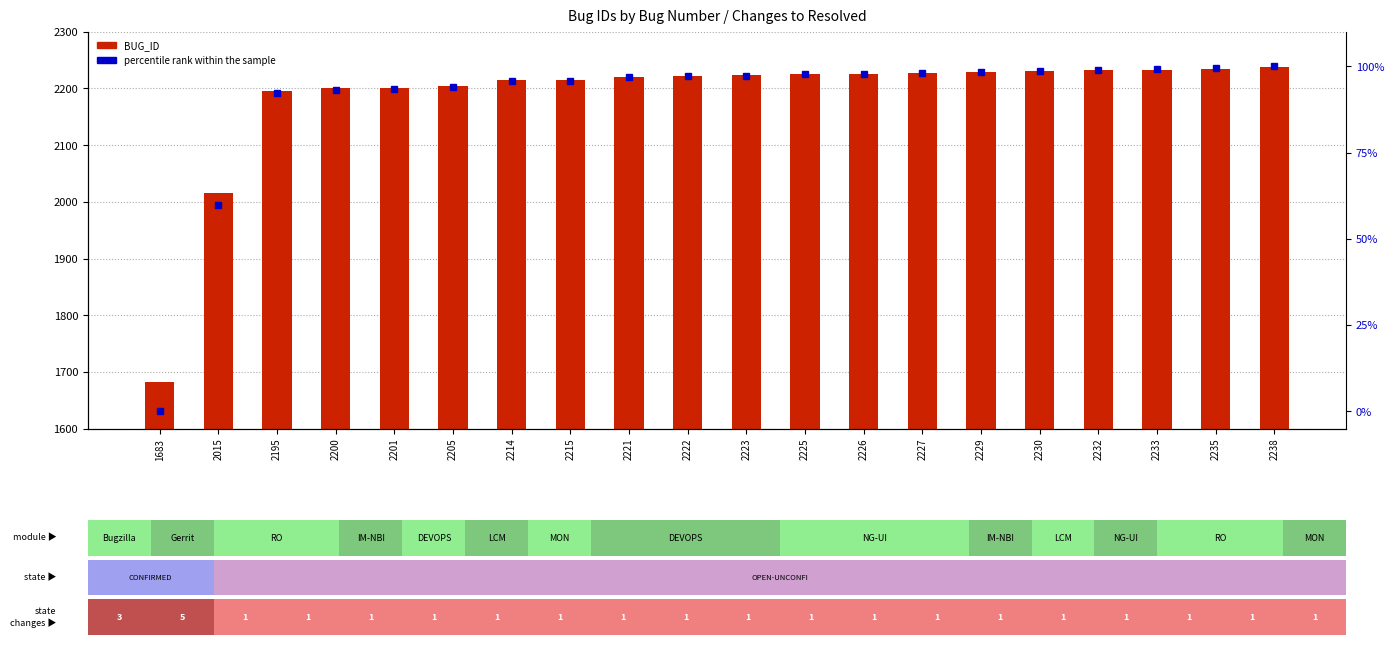

The percentile rank within the sample series shows 97.1 at 2222. True or false?

True